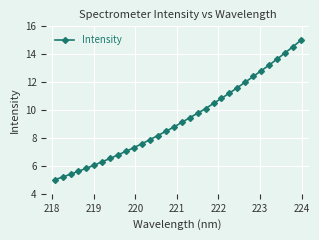

What is the value of the 31st point from the left?

14.5